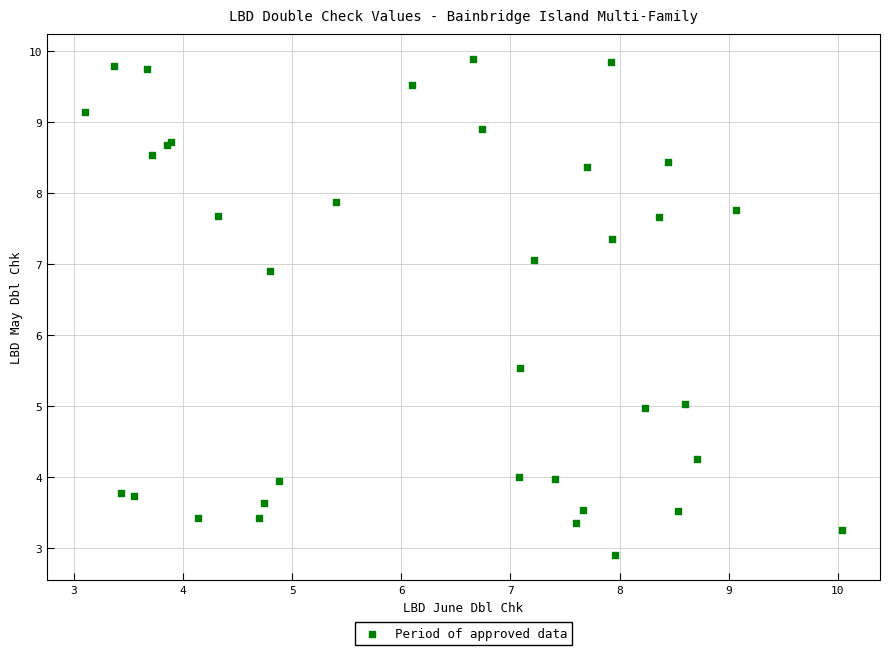

What Y value in the scatter plot is closest to 6?

5.5